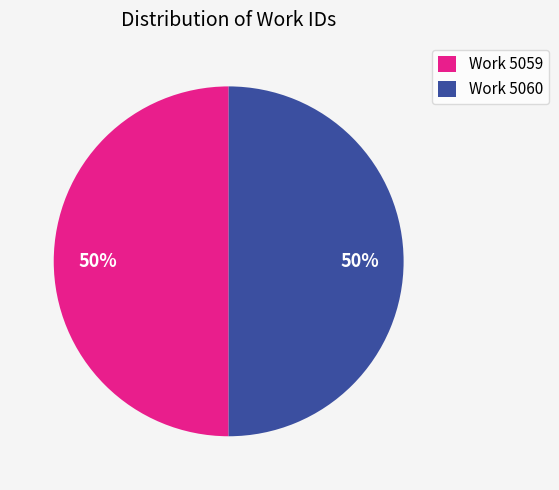

What percentage is the Work 5059 slice, to the nearest percent?

50%